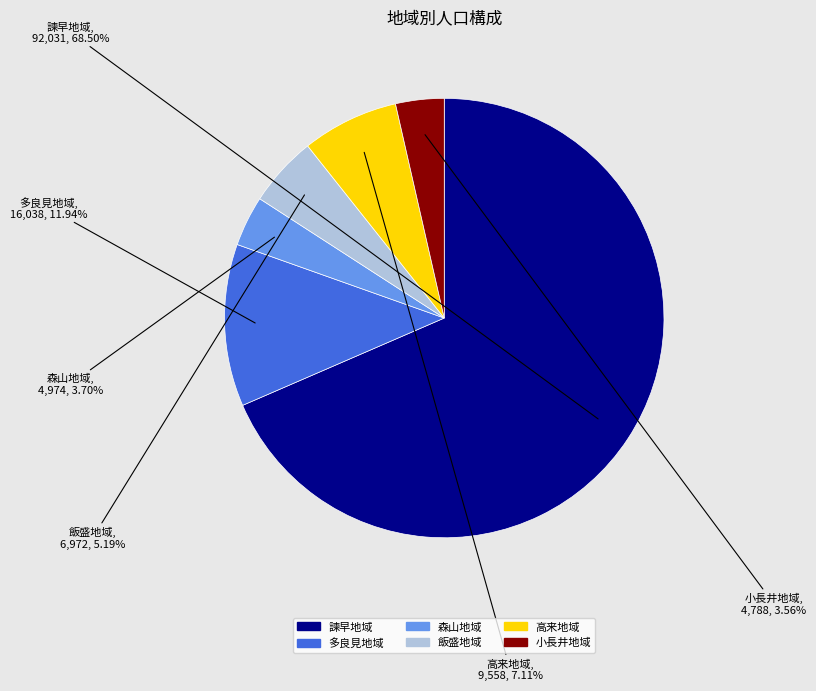

Count the number of slices in the pie.

6